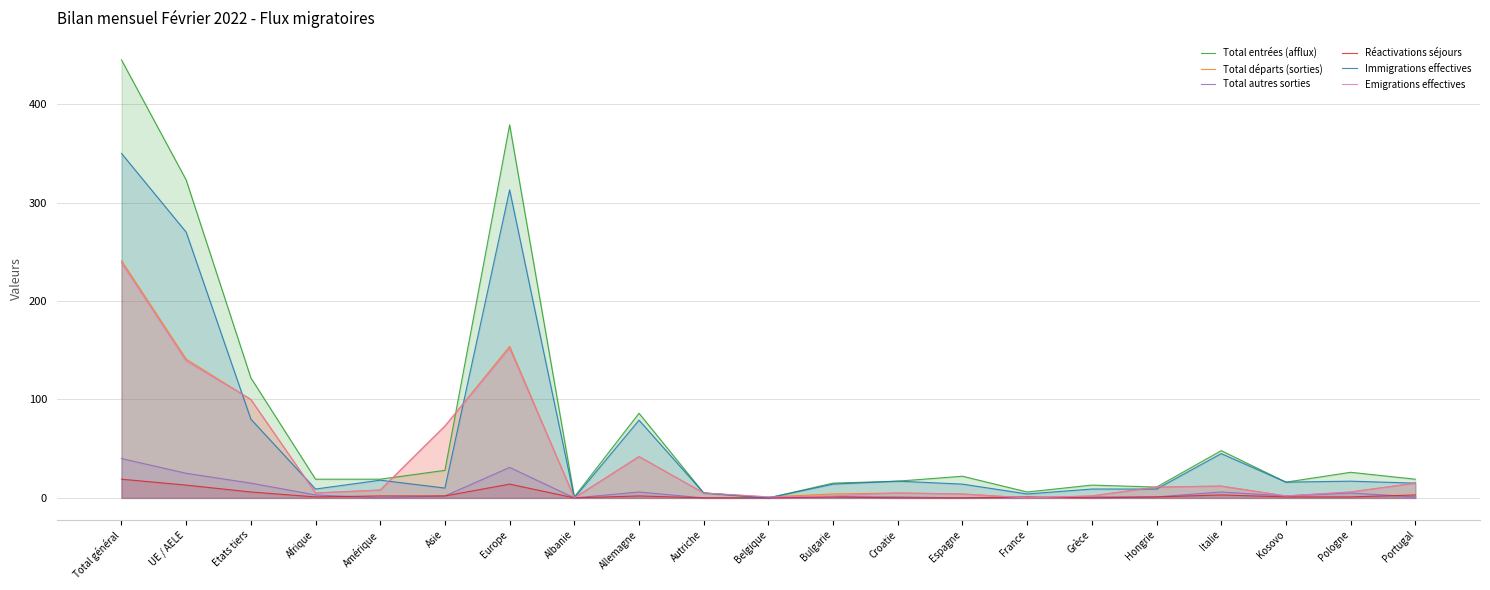

At which category does the chart reach its peak across all series?

Total général